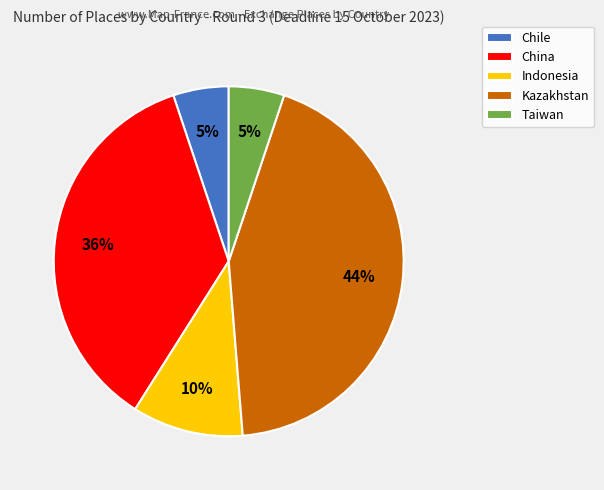

To the nearest percent, what is the average slice percentage?

20%